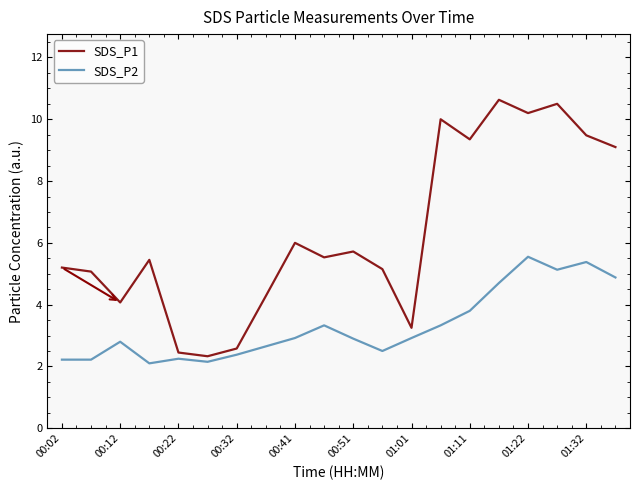

List the series in order of their overall mean, lowest first.

SDS_P2, SDS_P1